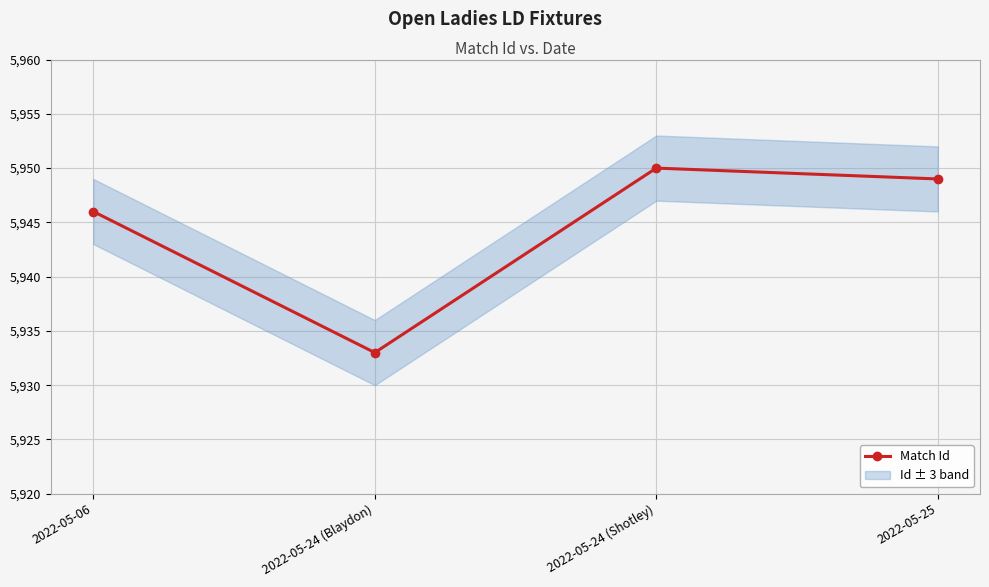

What is the change in value from 2022-05-06 to 2022-05-24 (Shotley)?

+4